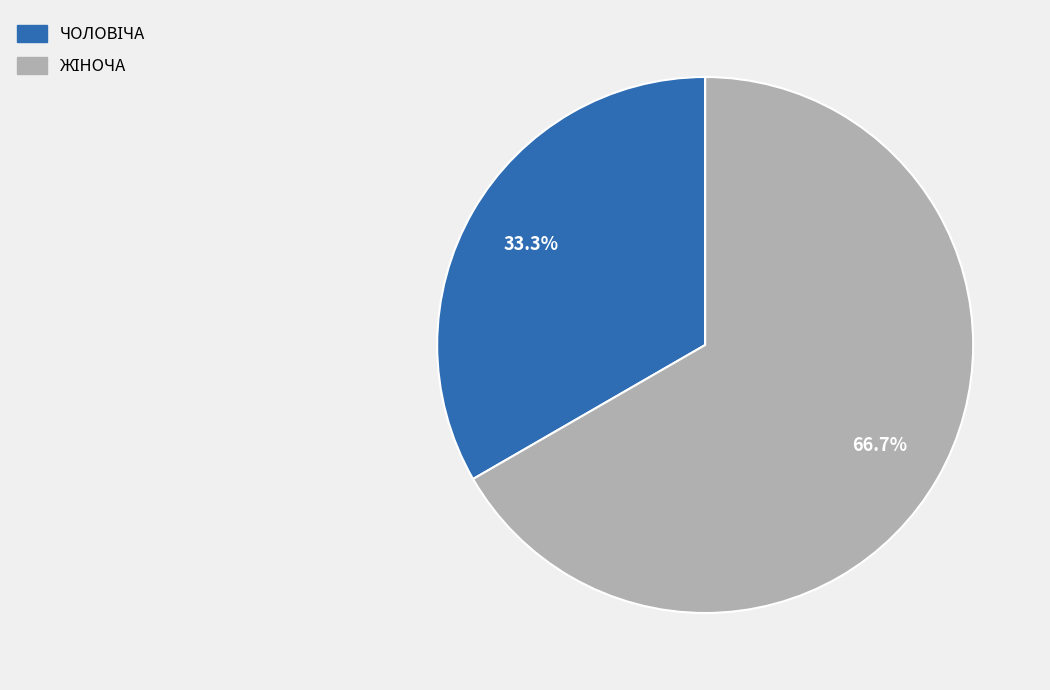

How many slices are in this pie chart?

2